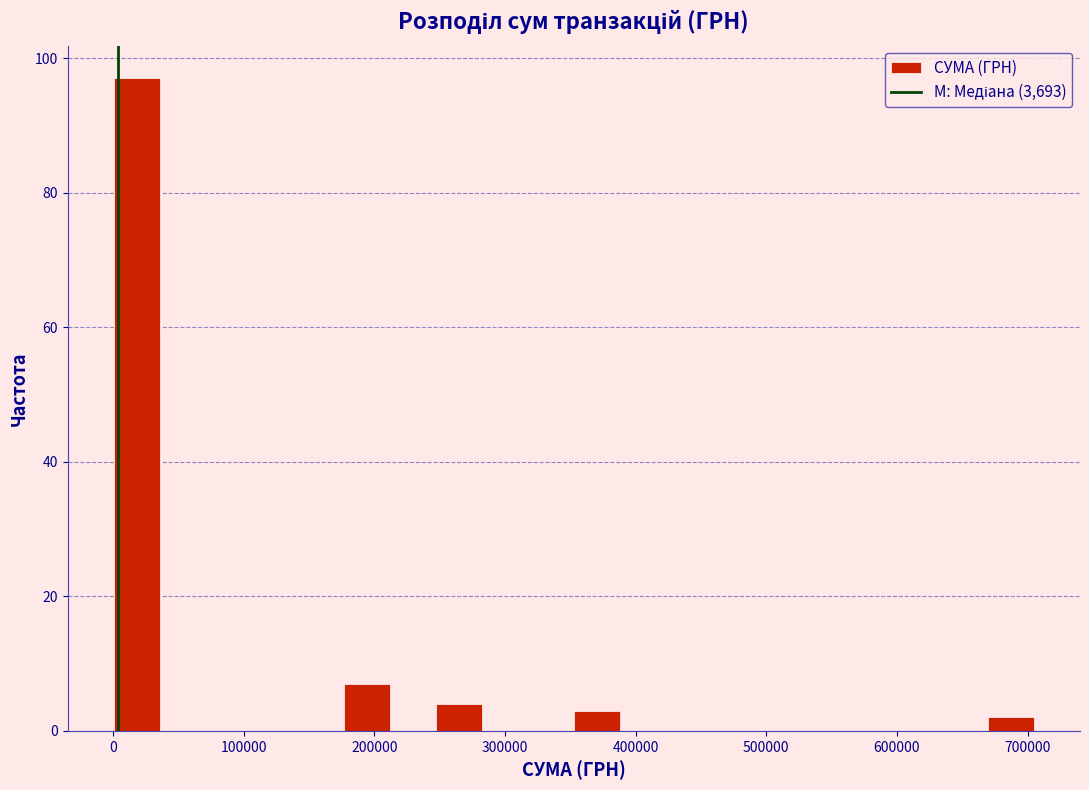

Read against the x-axis, roughly where is the centre of the tallest bar?

20000